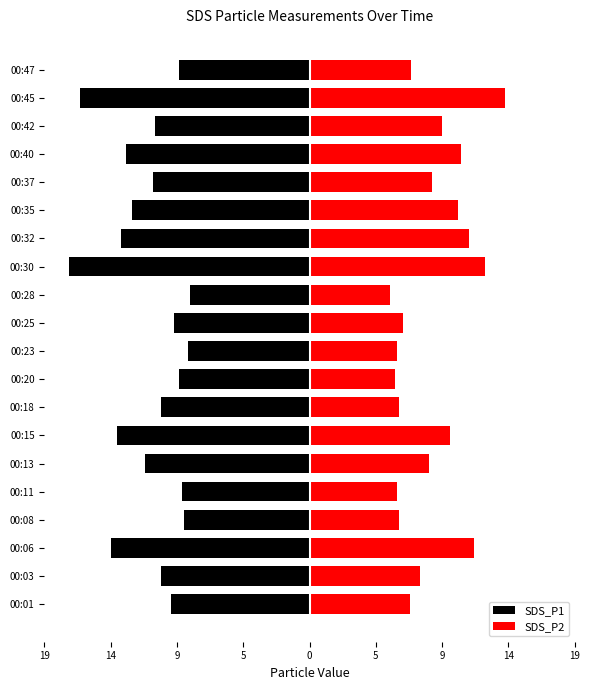

What is the smallest value displayed?

-17.3